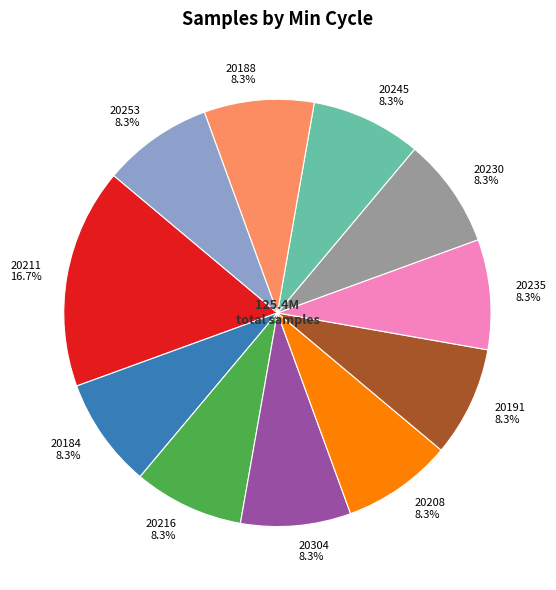

To the nearest percent, what portion does 20216 represent?

8%